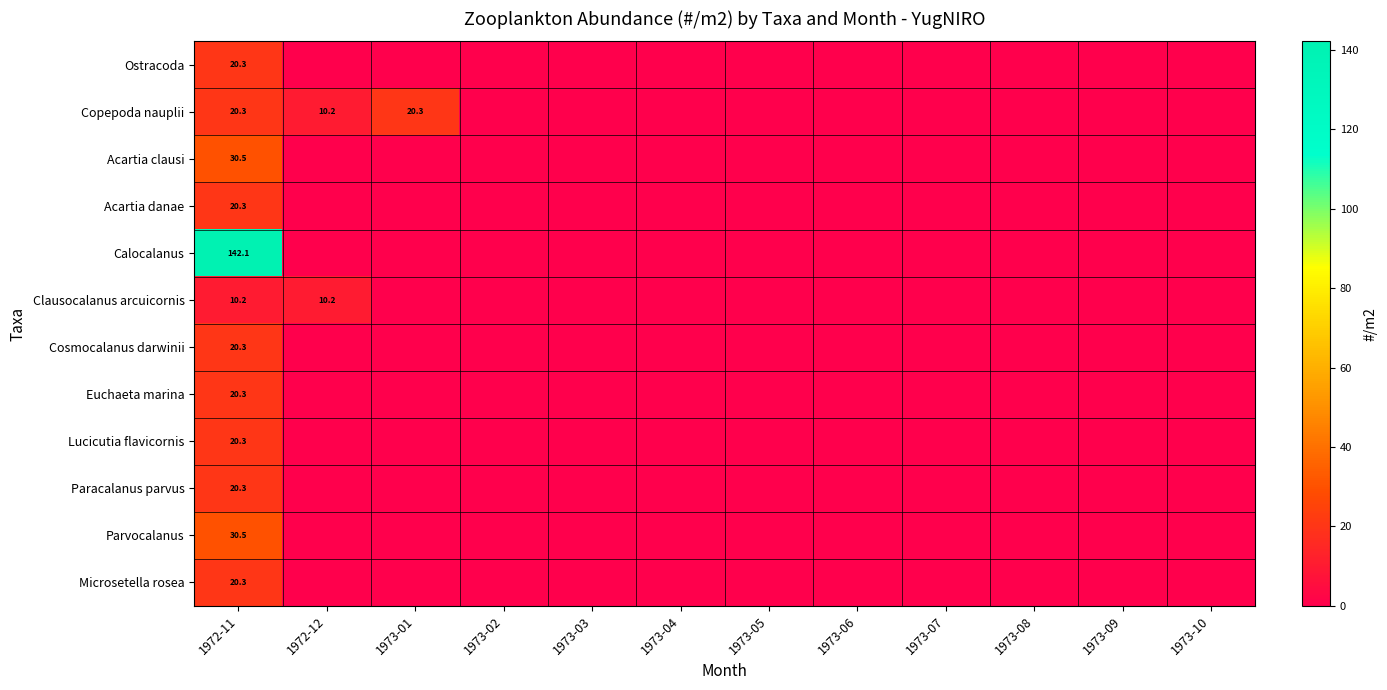

Is it true that Cosmocalanus darwinii equals 33.3 at 1972-11?

False